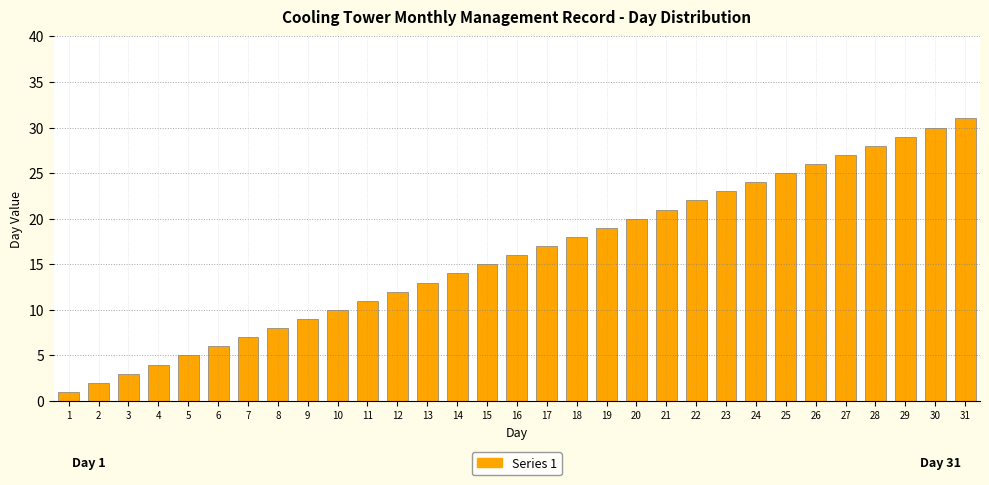

What is the sum of all values?

496